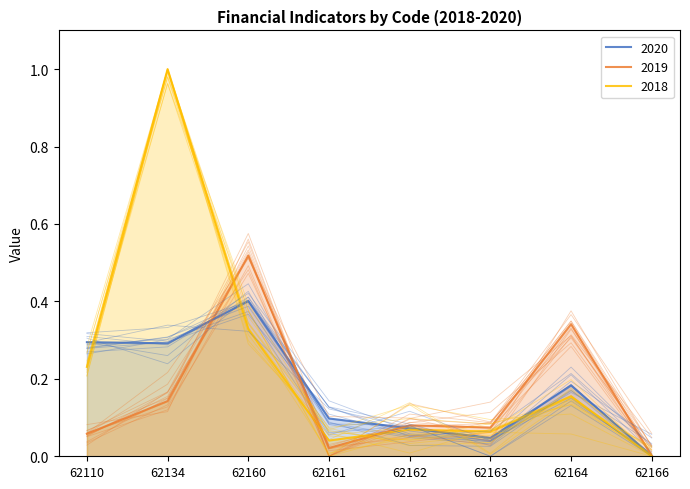

List the labels in order of 2018 value, smallest first.

62166, 62161, 62163, 62162, 62164, 62110, 62160, 62134